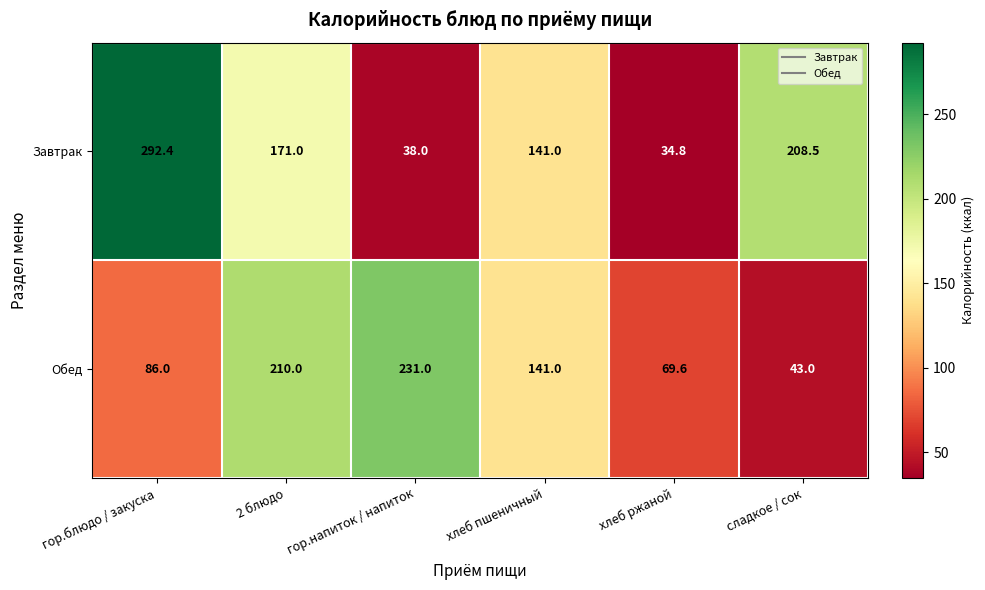

What is the sum of the Завтрак values at 2 блюдо and гор.напиток / напиток?

209.0